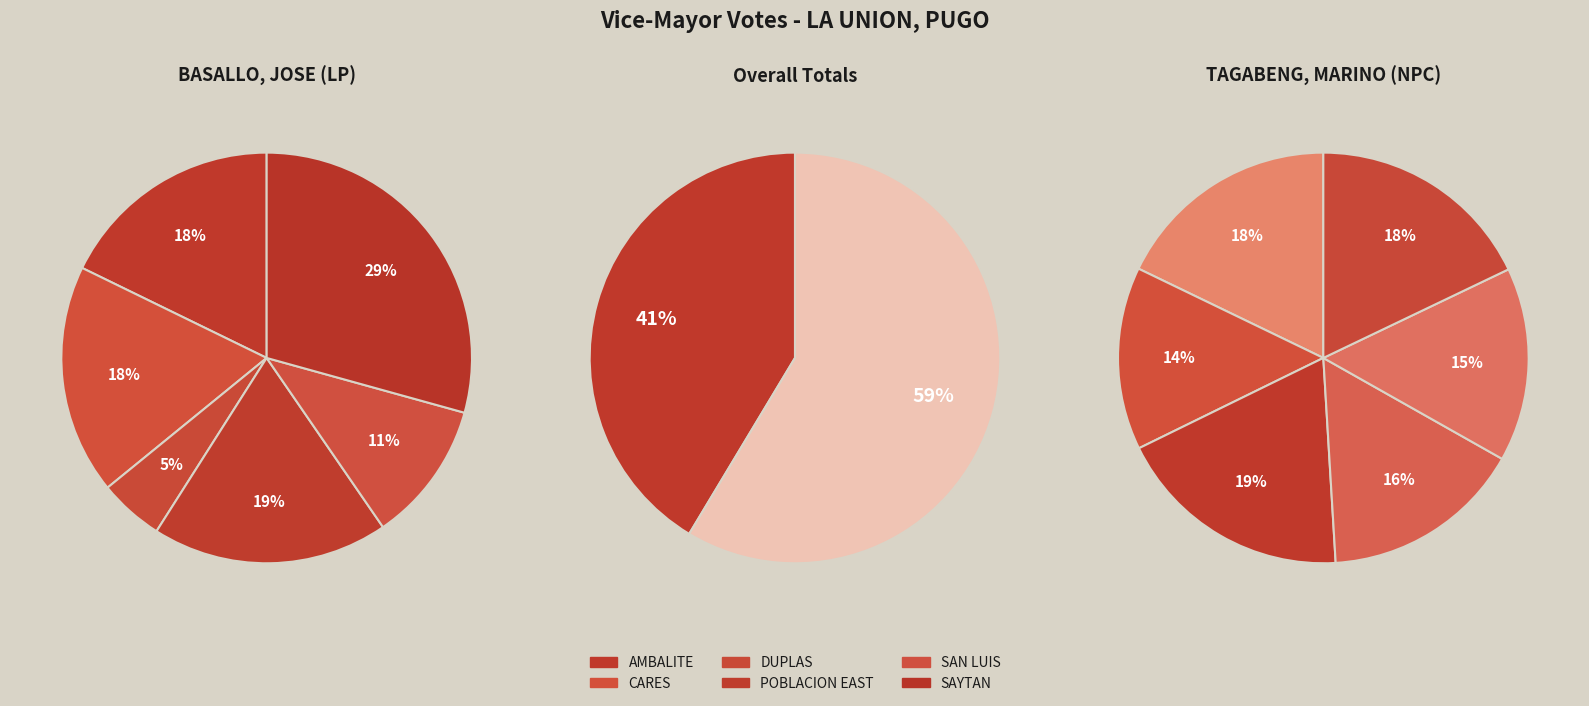

Do SAYTAN and CARES together represent more than half of the pie?

No